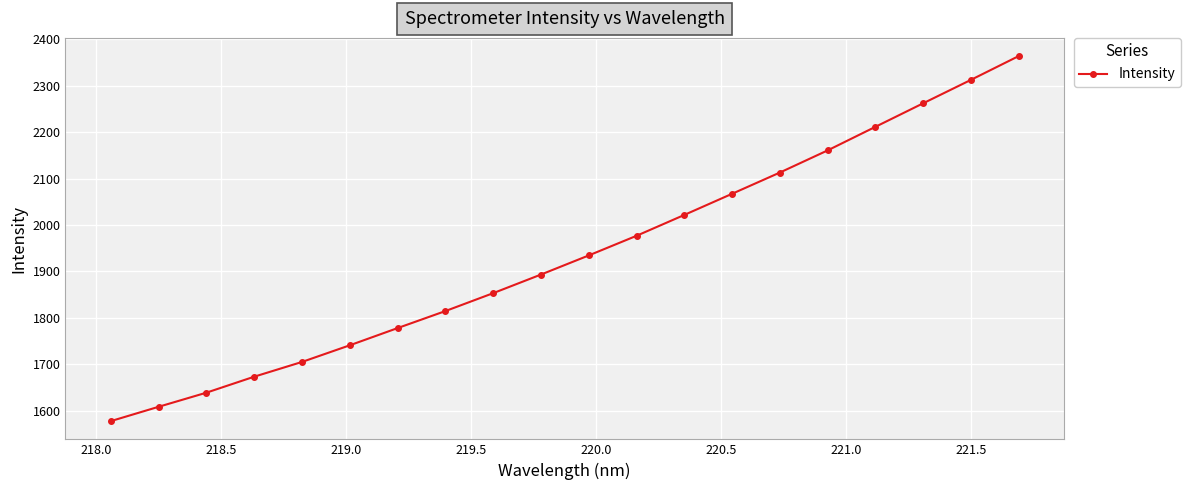

Is this an area chart (filled region under the line)?

No